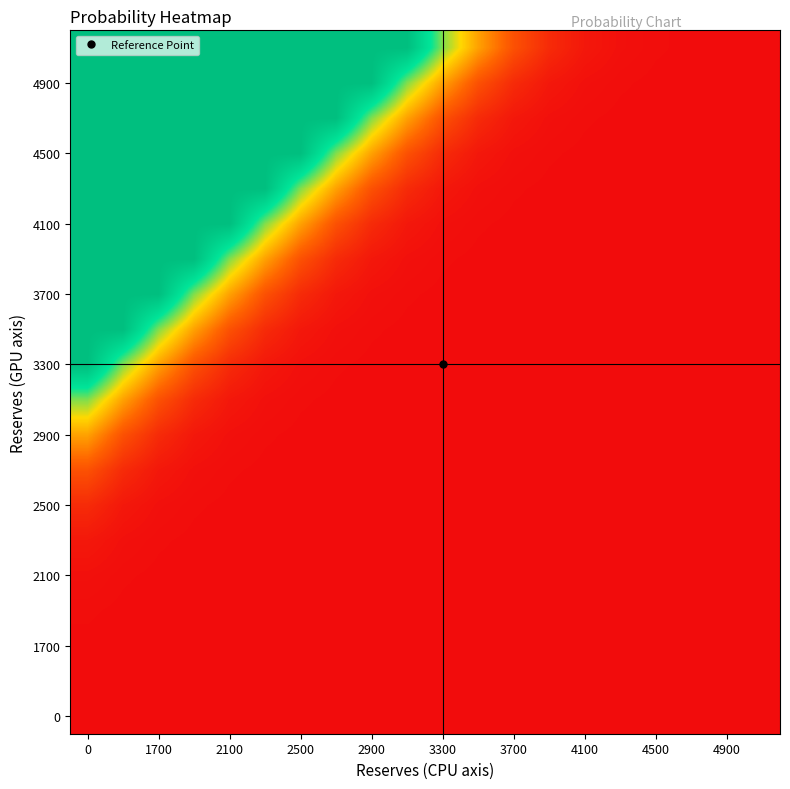

At how many categories does at least one series exceed 0?

20